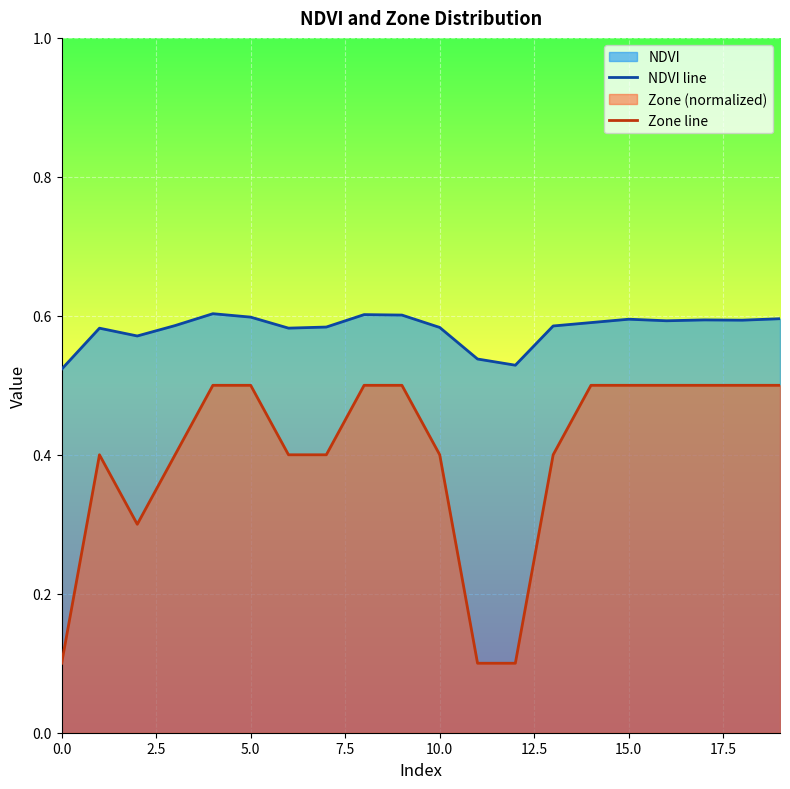

What is the sum of all NDVI line values?

11.6